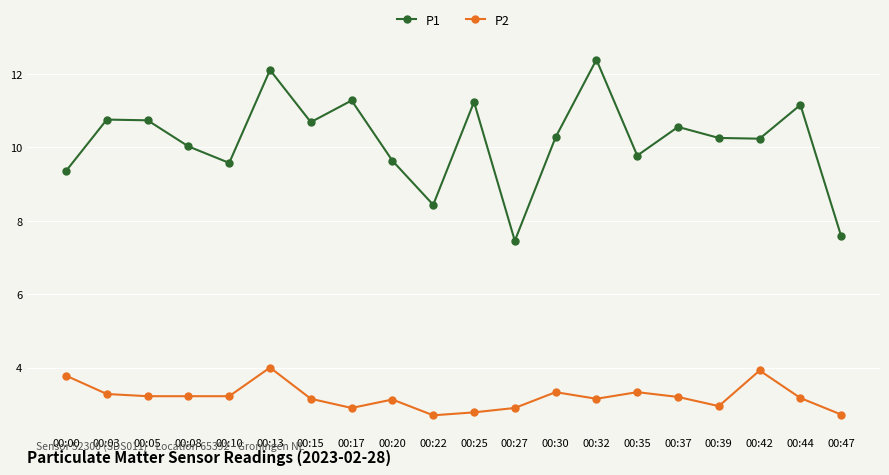

What is the difference between the second highest and minimum values in the P2 series?

1.2